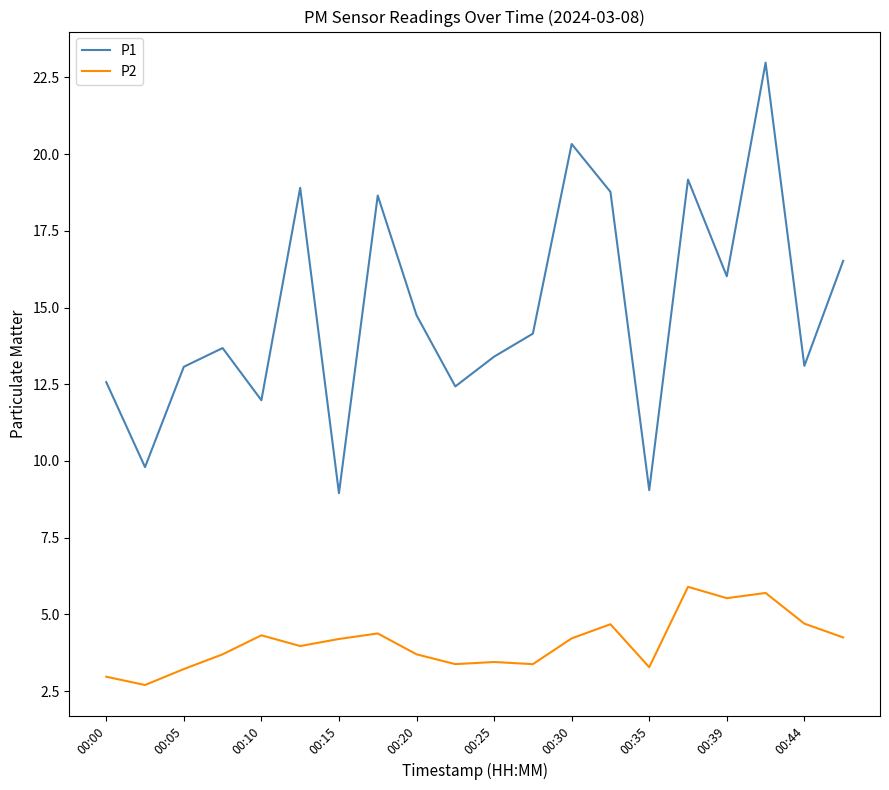

Rank the series by their maximum value, from lowest to highest.

P2, P1